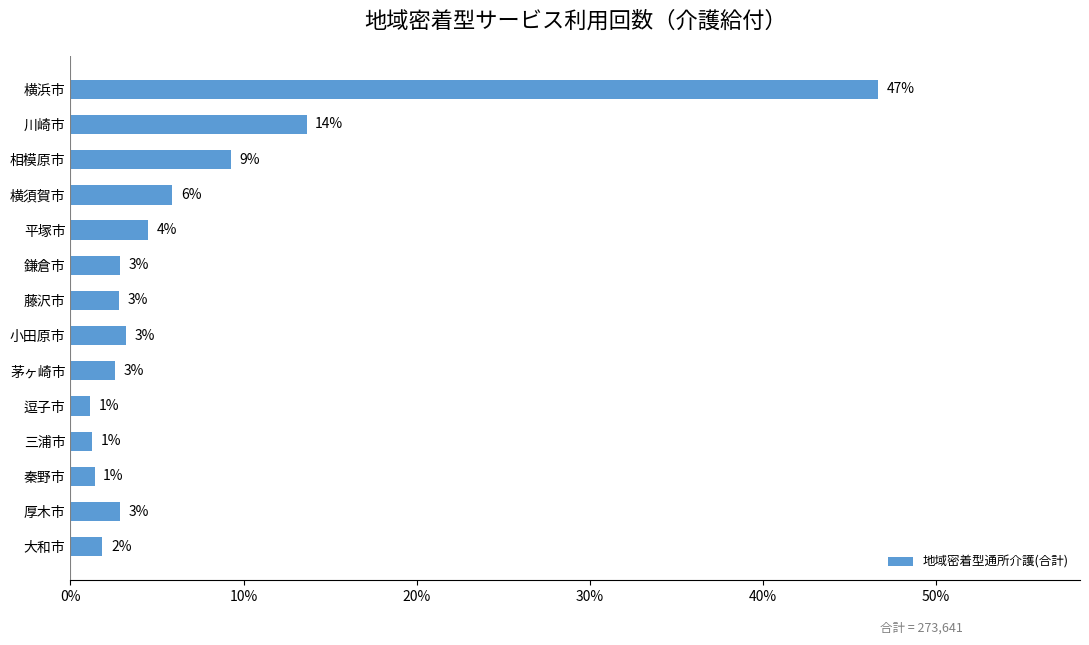

What is the difference between the second highest and minimum values?

12.5